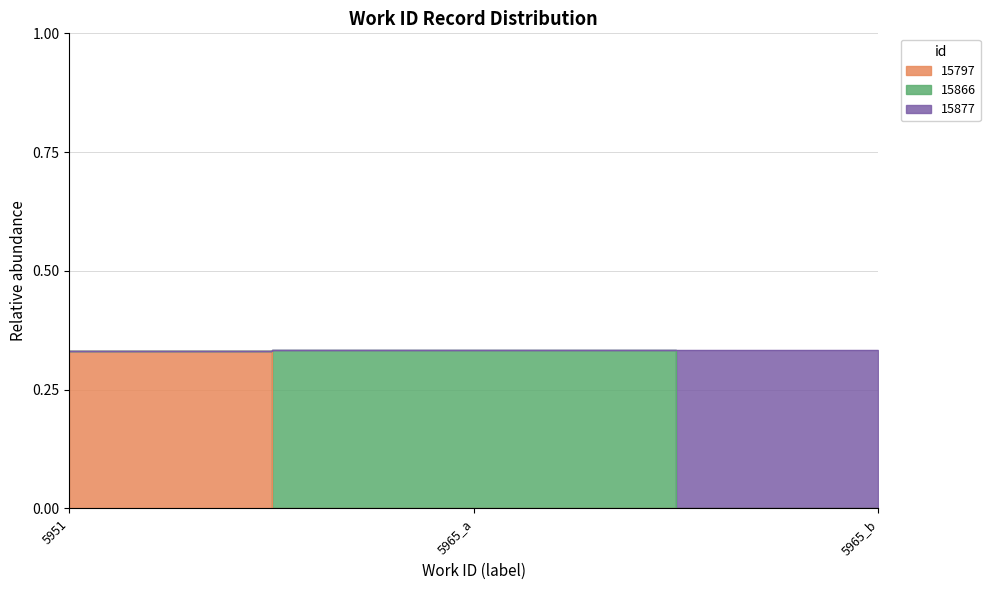

List the labels in order of value, largest first.

5965_b, 5965_a, 5951